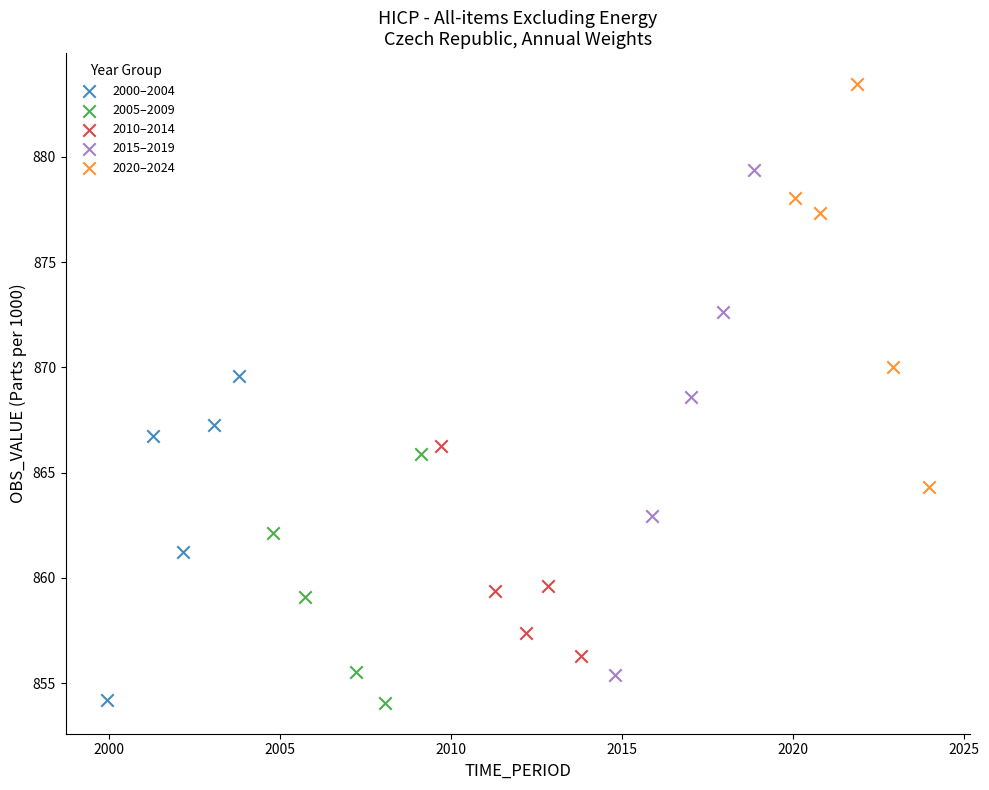

Which series contains the highest Y value?

2020–2024